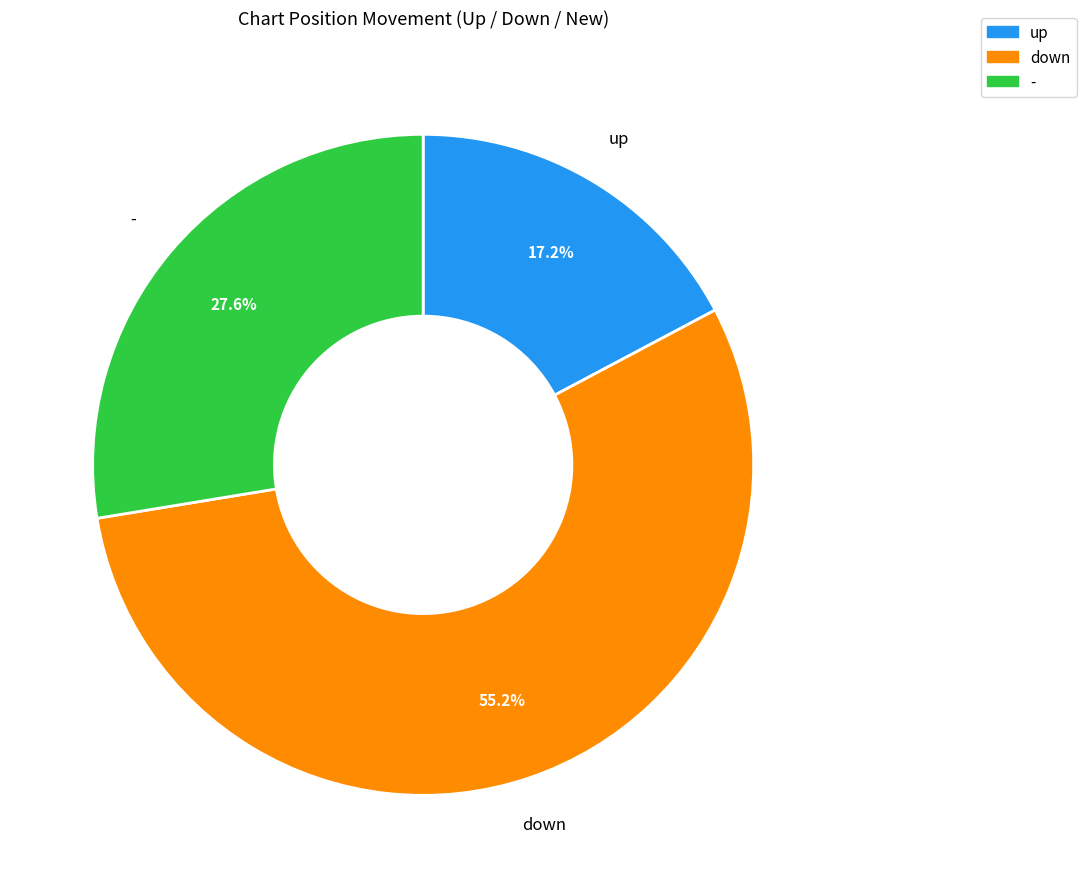

Does any single category account for the majority?

Yes